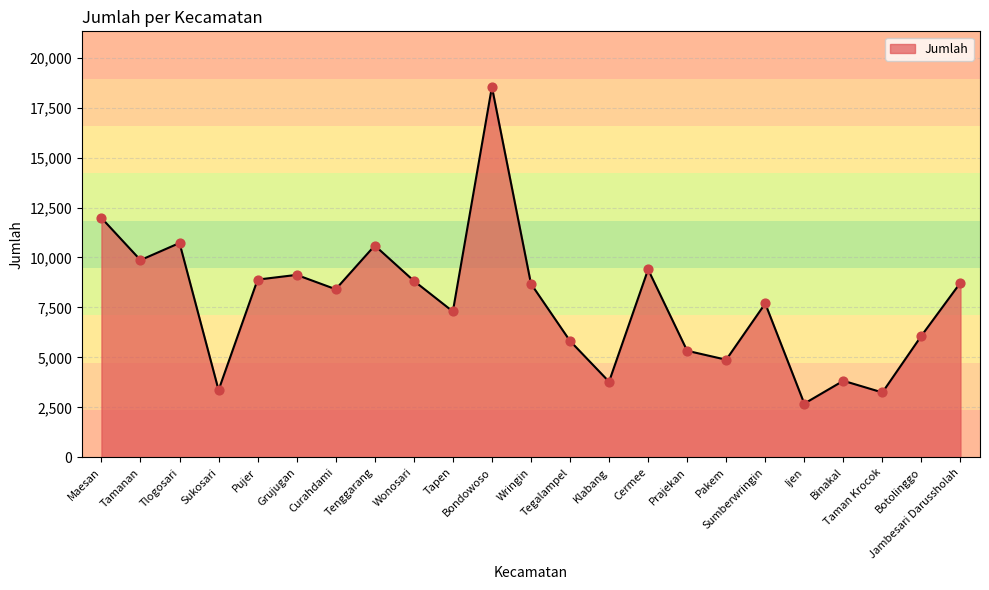

What is the change in value from Klabang to Prajekan?

+1547